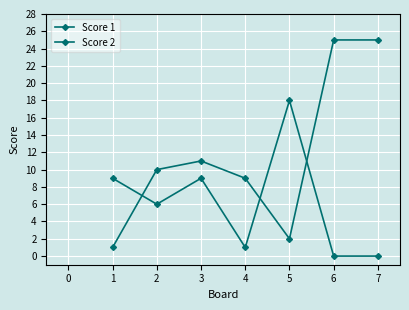

What is the value of the Score 1 point at the 1st from the left?

1